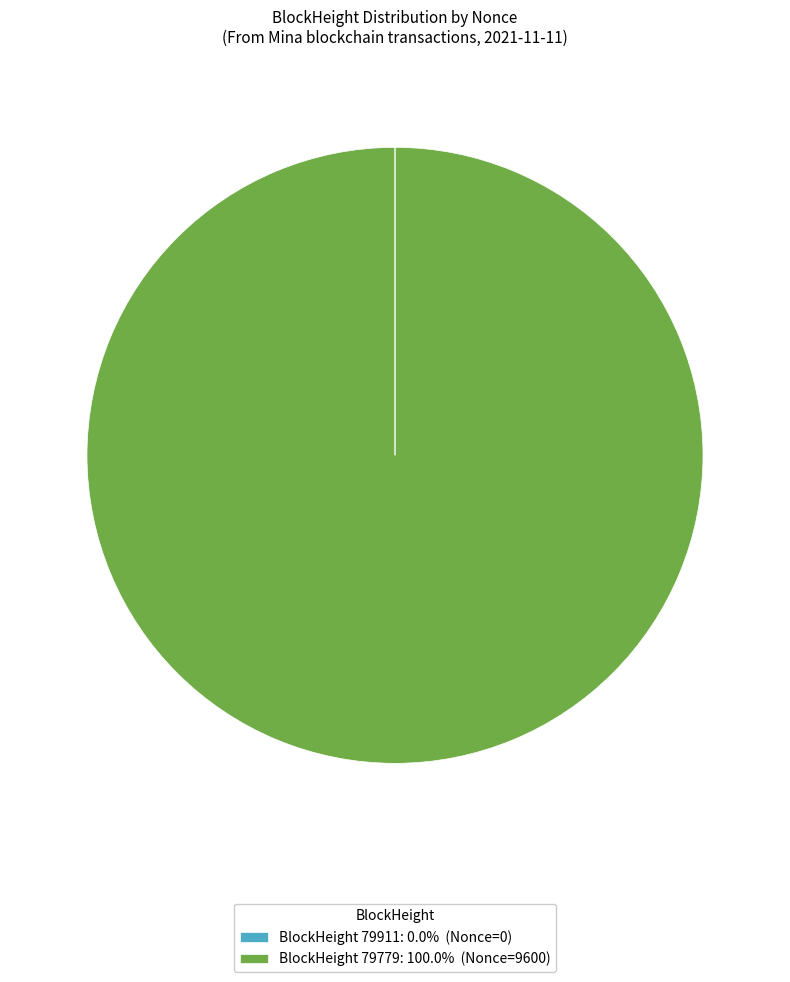

Does any single category account for the majority?

Yes